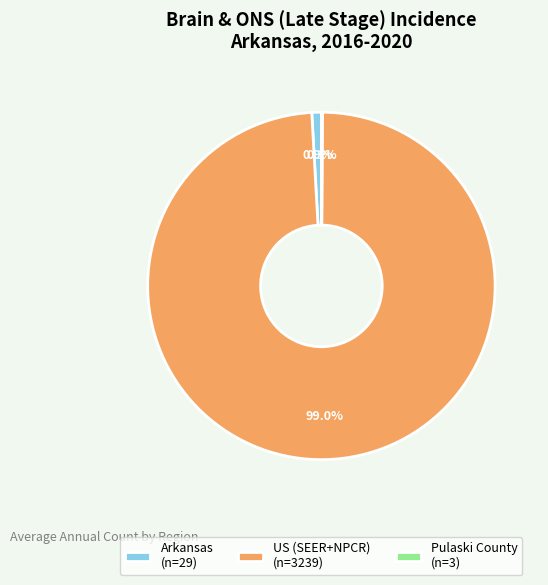

Which category has the biggest portion of the pie?

US (SEER+NPCR)